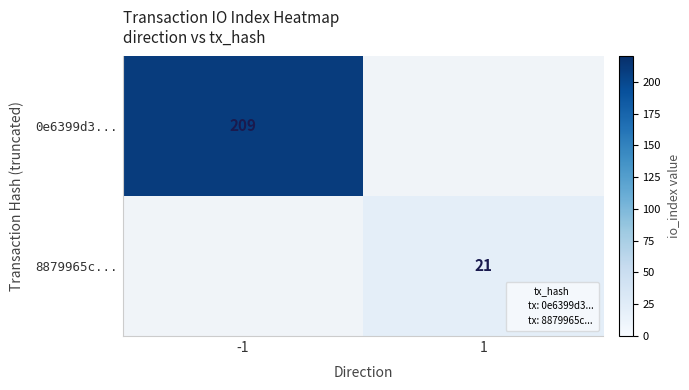

How many categories are shown in the chart?

2